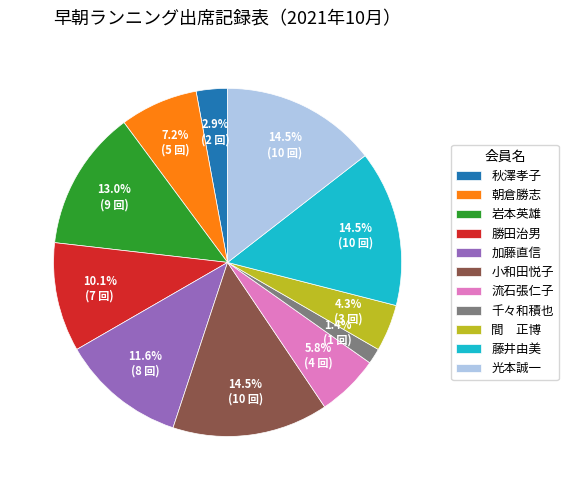

Which has a higher value, 岩本英雄 or 光本誠一?

光本誠一